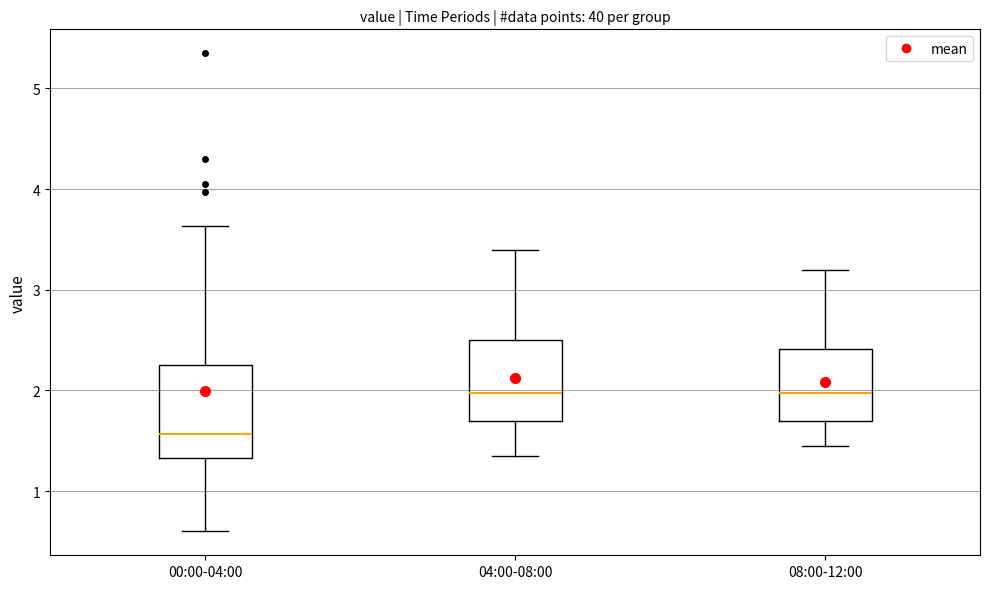

Reading left to right, transcribe this box plot: for each box, give where its median line is, the range the box spans, and where its two whiskers end, as read against the y-axis. The values are not printed on the chart, so give them approximately, as read against the axis.

00:00-04:00: median 1.6, box 1.3 to 2.3, whiskers 0.6 to 3.6
04:00-08:00: median 2.0, box 1.7 to 2.5, whiskers 1.4 to 3.4
08:00-12:00: median 2.0, box 1.7 to 2.4, whiskers 1.5 to 3.2